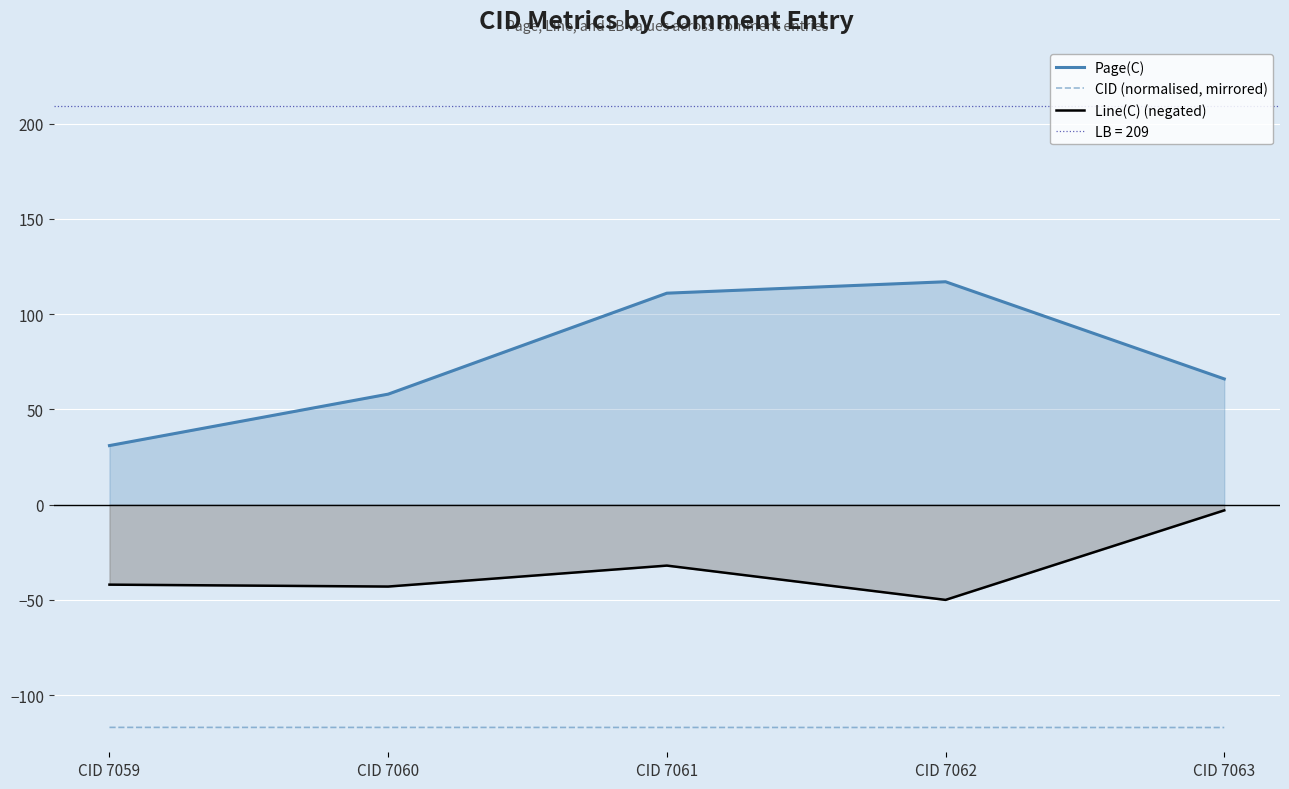

What is the value of the CID (normalised, mirrored) point at the 1st from the left?

-116.9